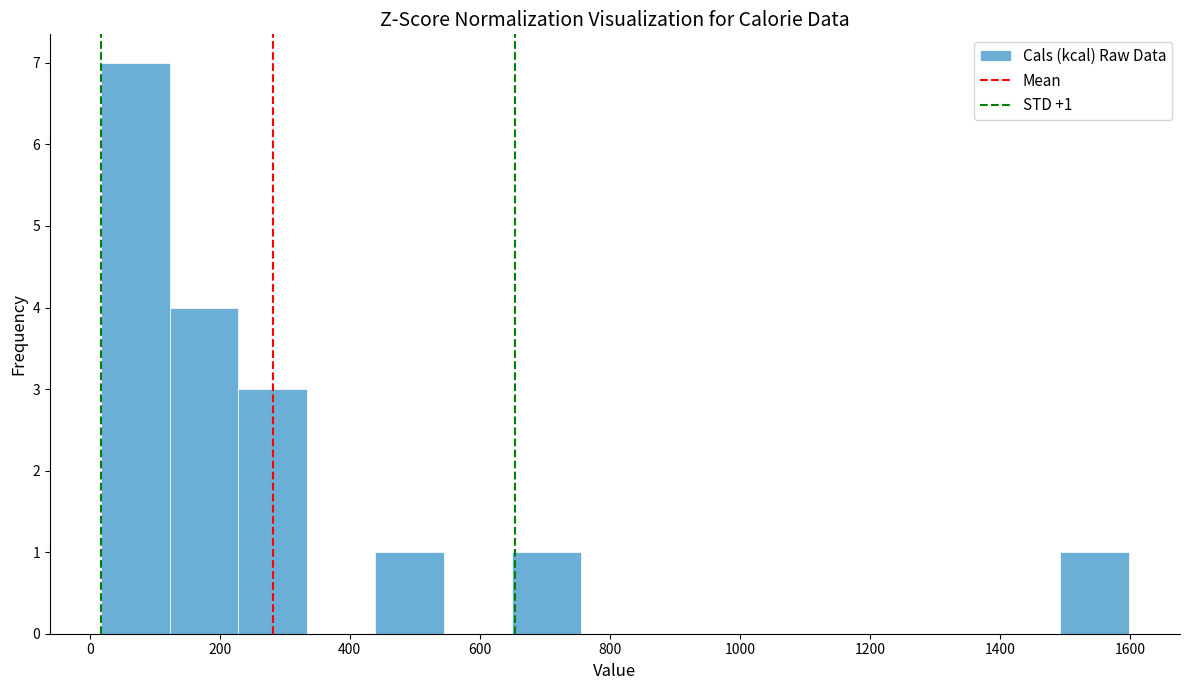

Which range on the x-axis has the tallest bar?

20 to 120